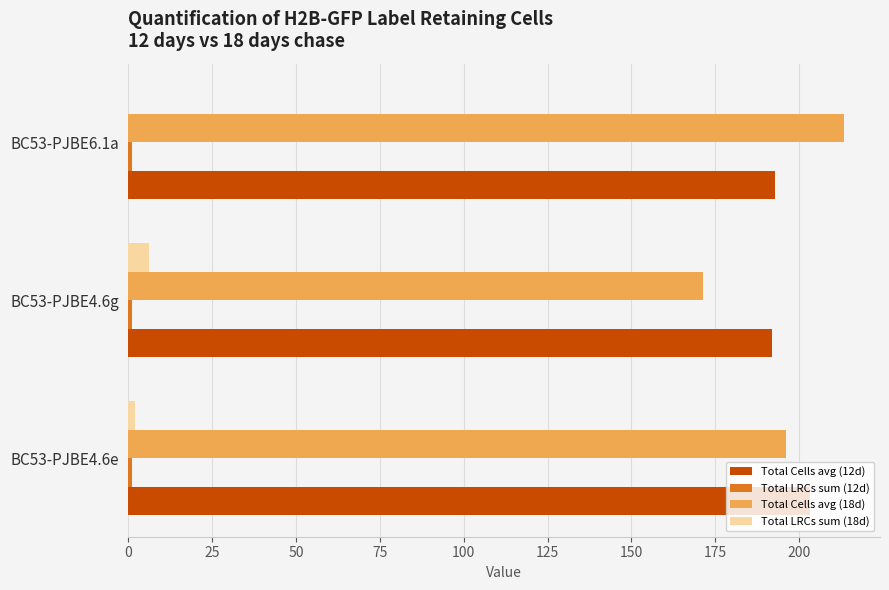

Is the value of Total Cells avg (12d) at BC53-PJBE4.6g greater than the value of Total Cells avg (18d) at BC53-PJBE6.1a?

No